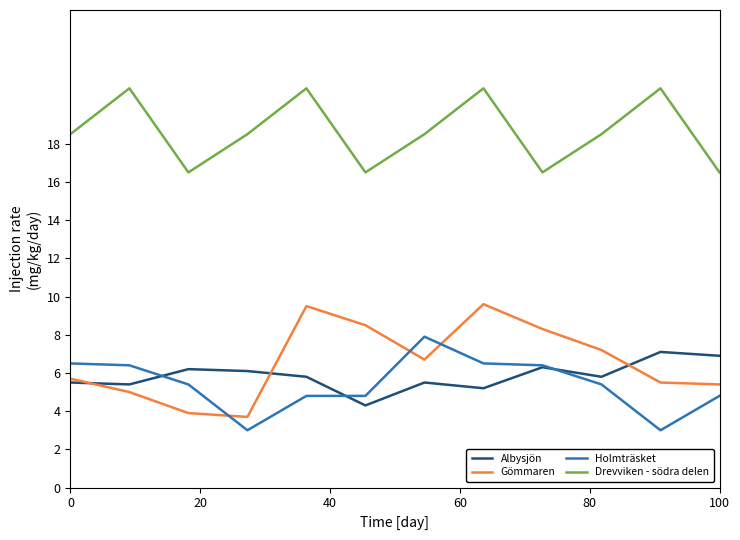

True or false: Drevviken - södra delen and Gömmaren cross at least once.

False